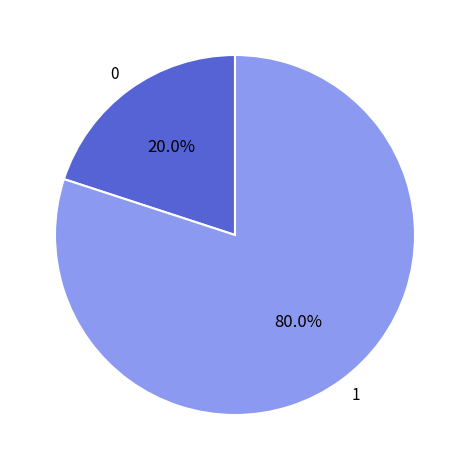

Rank the categories by value from lowest to highest.

0, 1